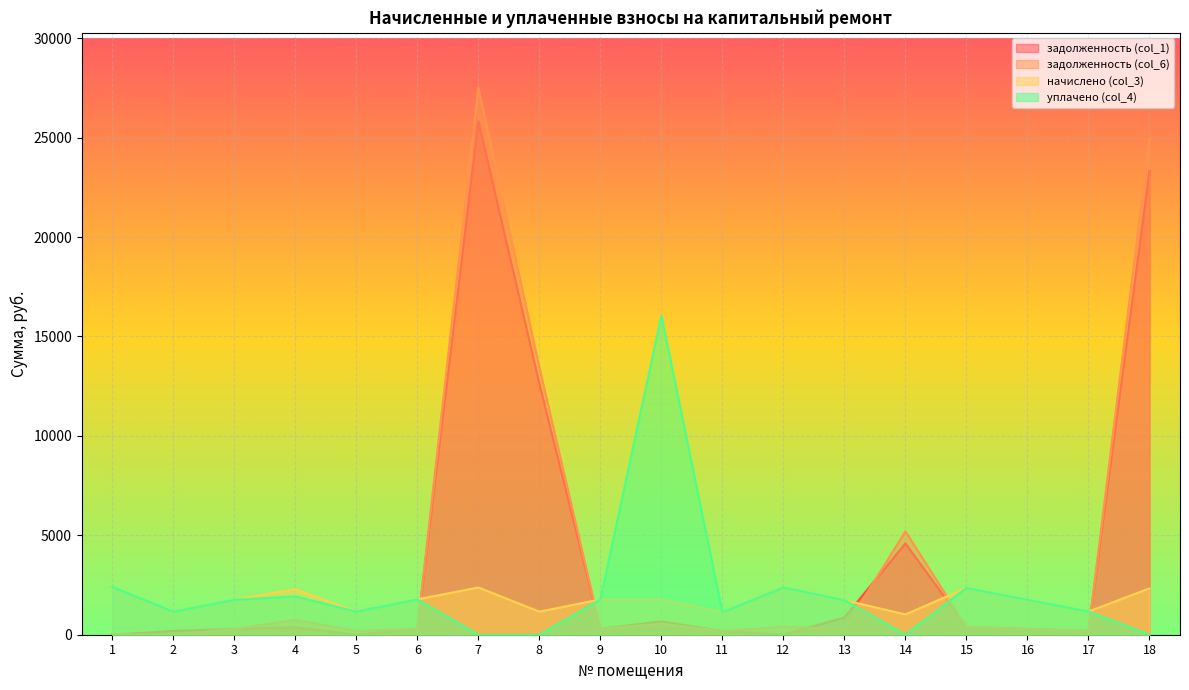

True or false: задолженность (col_6) has more than 2 interior local peaks.

True